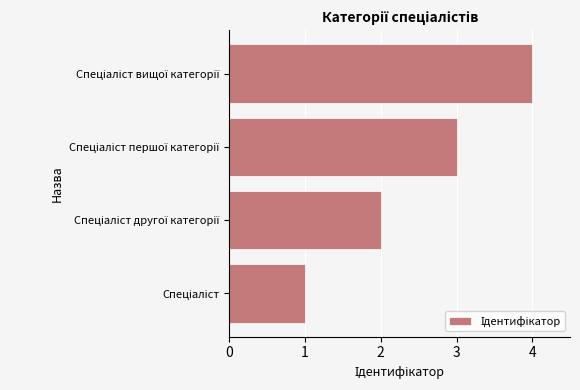

What is the sum of all values?

10